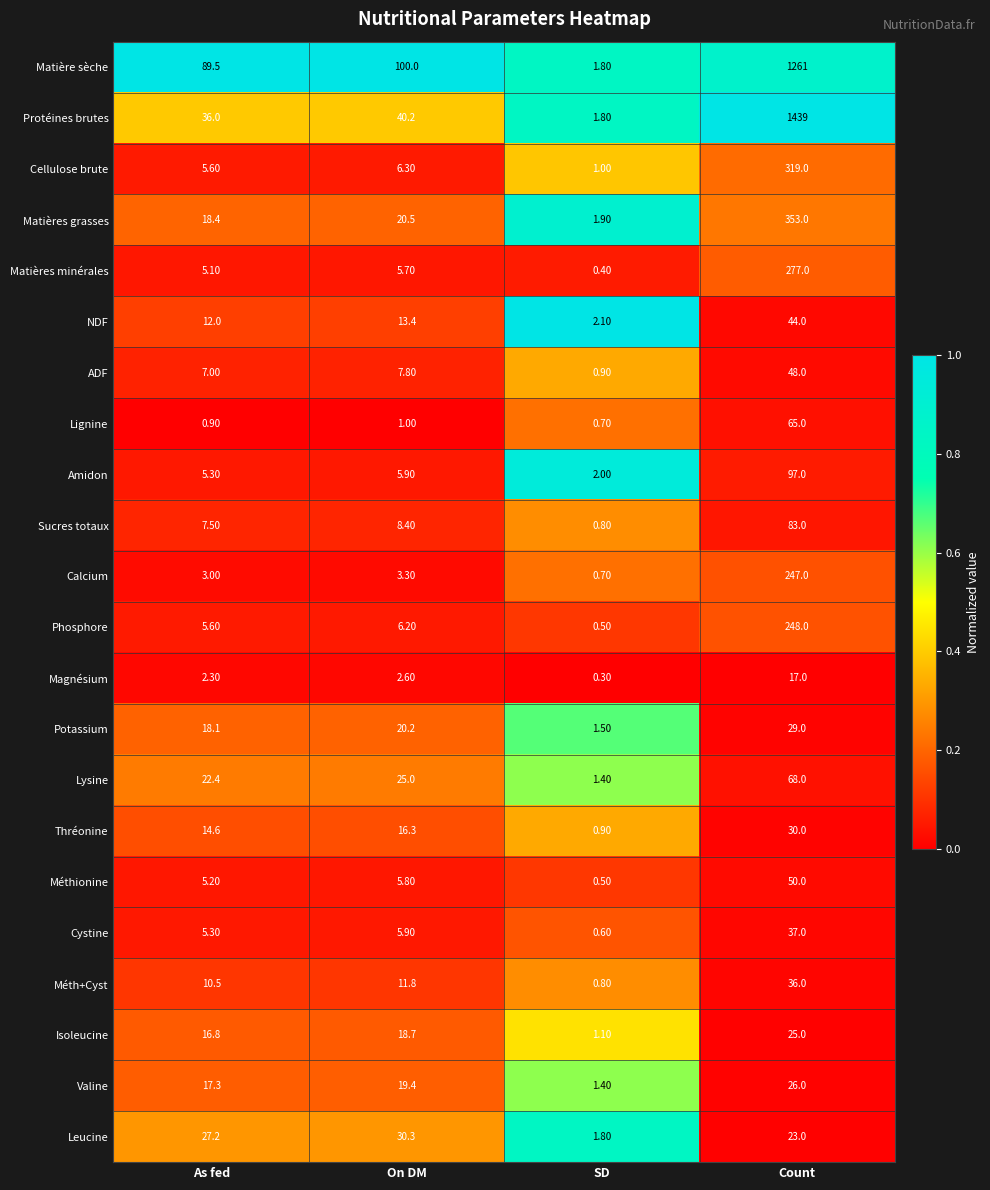

What is the sum of all Sucres totaux values?

99.7